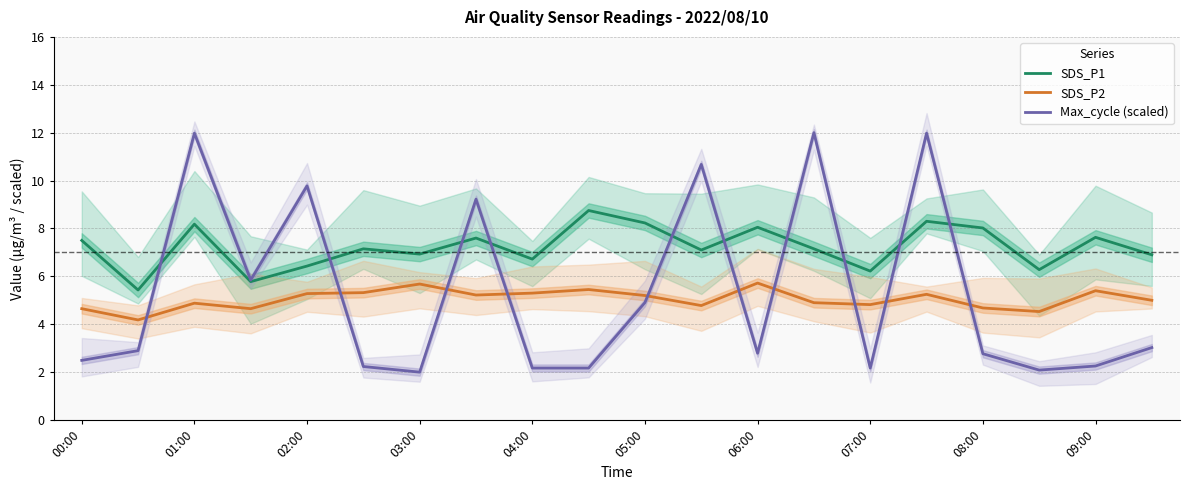

Which series ends up on top after the final intersection of Max_cycle (scaled) and SDS_P1?

SDS_P1